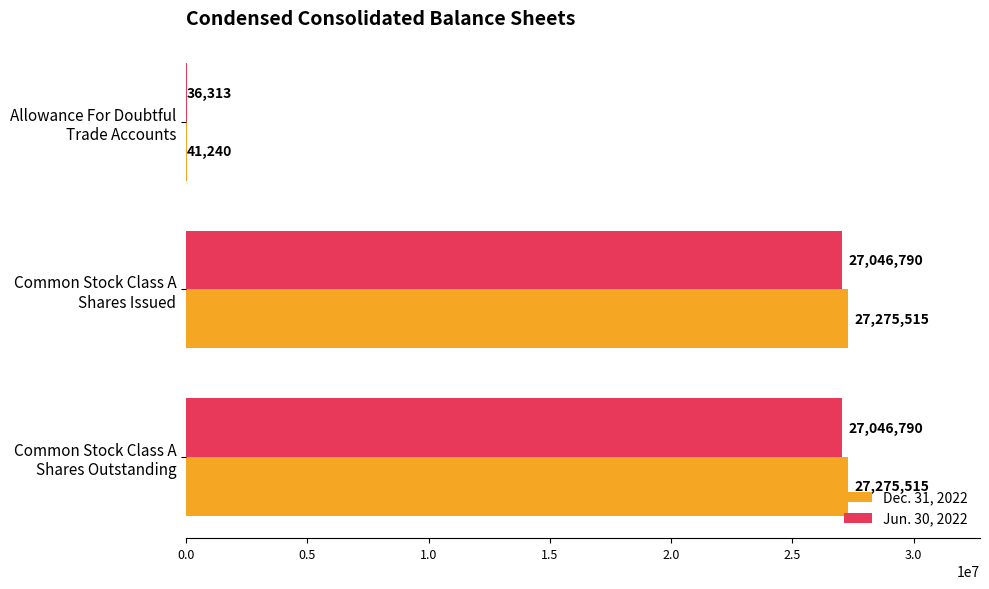

Which series has the largest total across all categories?

Dec. 31, 2022